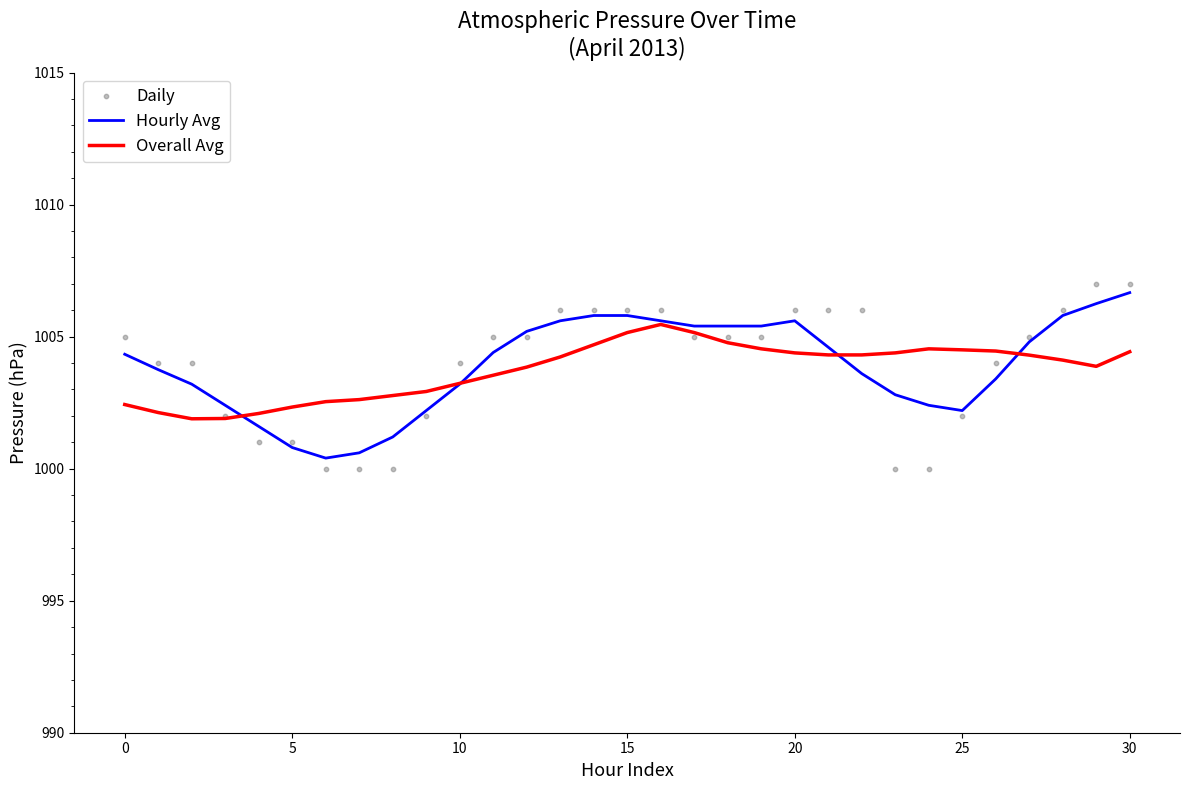

Which series contains the lowest Y value?

Daily